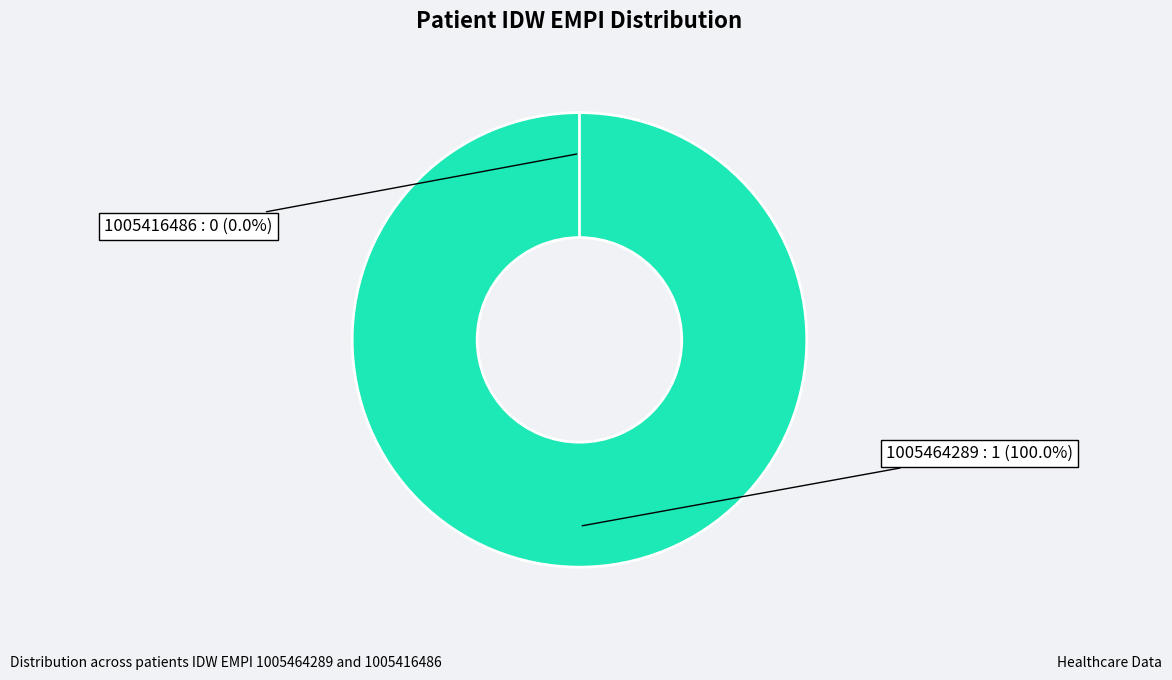

Count the number of slices in the pie.

2